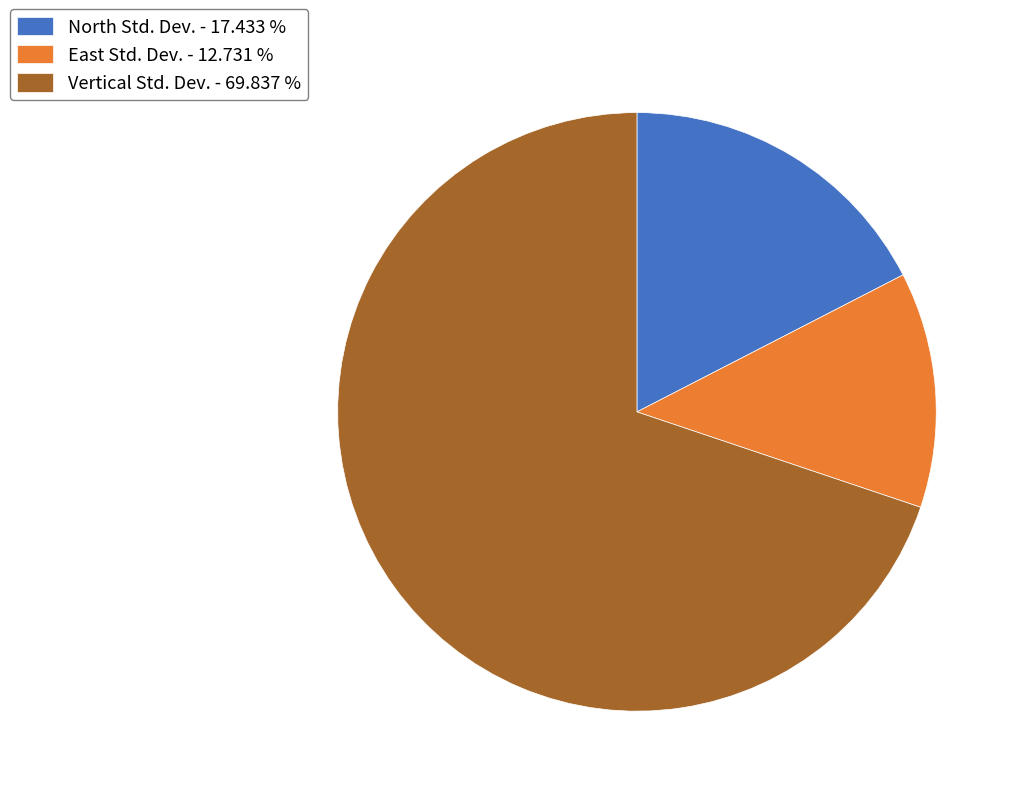

Is North Std. Dev. - 17.433 % the majority of the pie?

No